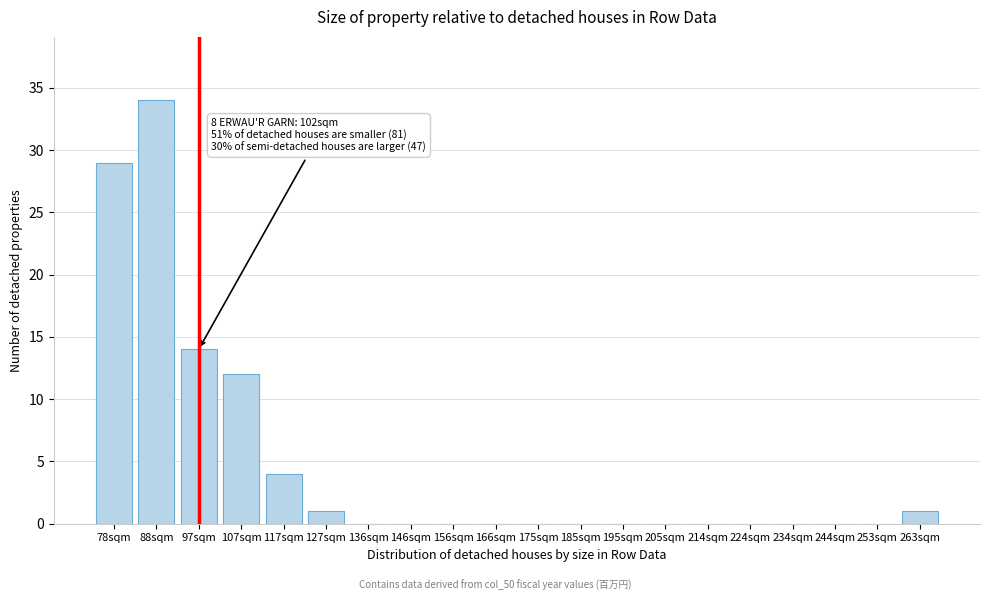

Reading right to left, list all the values displayed in this chart.

263sqm=1	253sqm=0	244sqm=0	234sqm=0	224sqm=0	214sqm=0	205sqm=0	195sqm=0	185sqm=0	175sqm=0	166sqm=0	156sqm=0	146sqm=0	136sqm=0	127sqm=1	117sqm=4	107sqm=12	97sqm=14	88sqm=34	78sqm=29